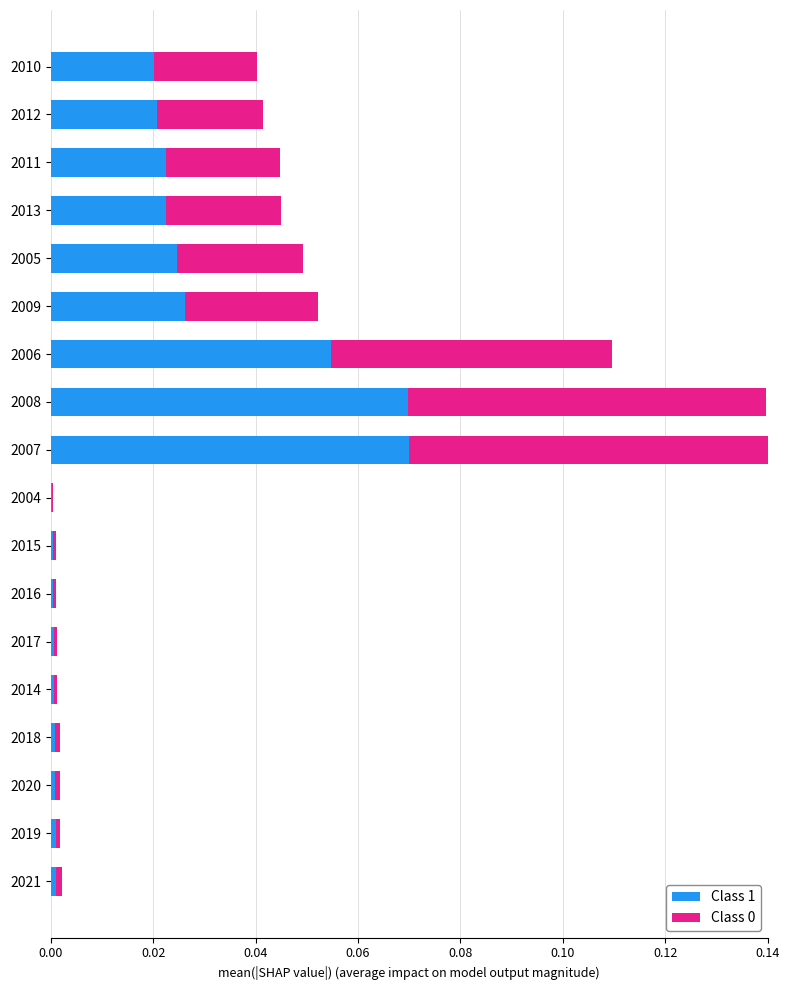

Is it true that Class 1 equals 0.0 at 2019?

True